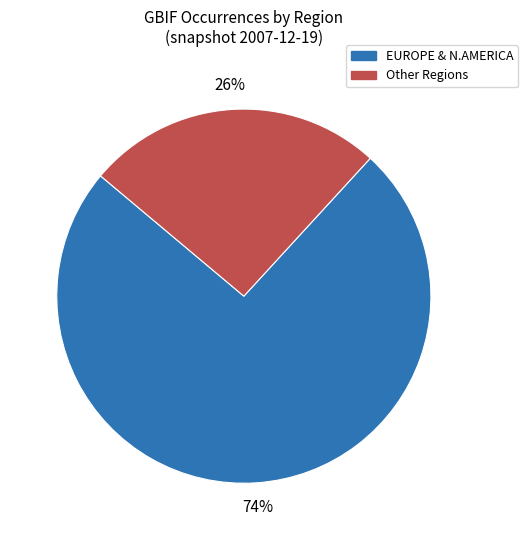

Is there any slice that represents more than half of the pie?

Yes